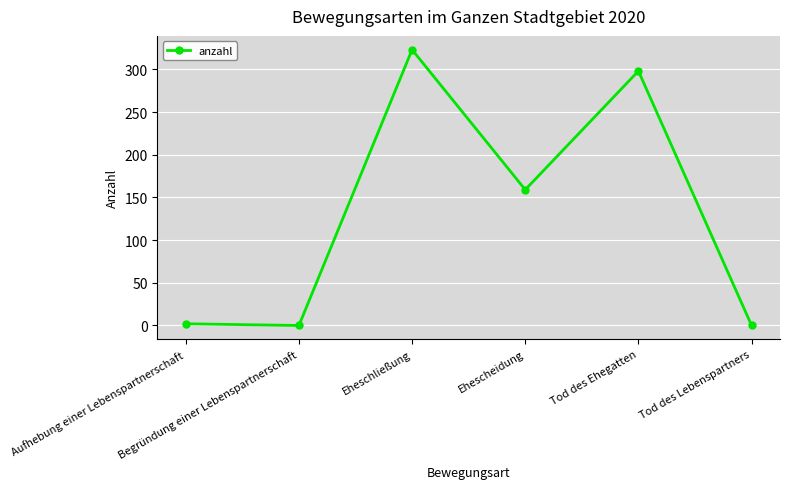

How many data points are less than 159?

3